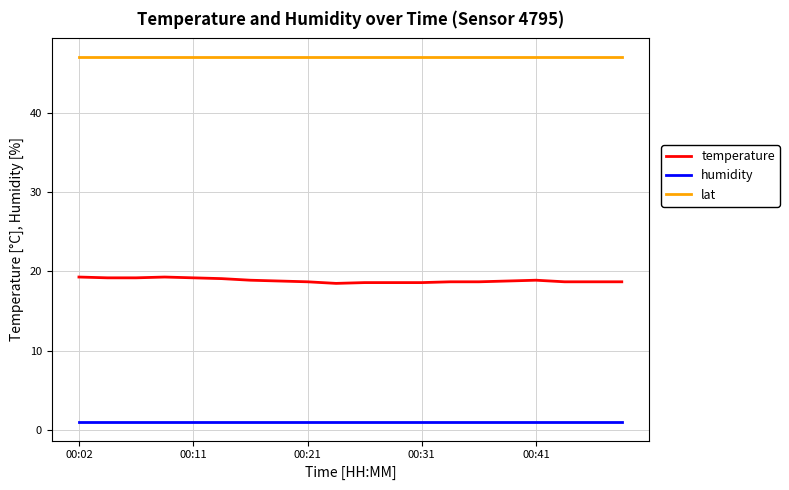

Rank the series by their maximum value, from lowest to highest.

humidity, temperature, lat